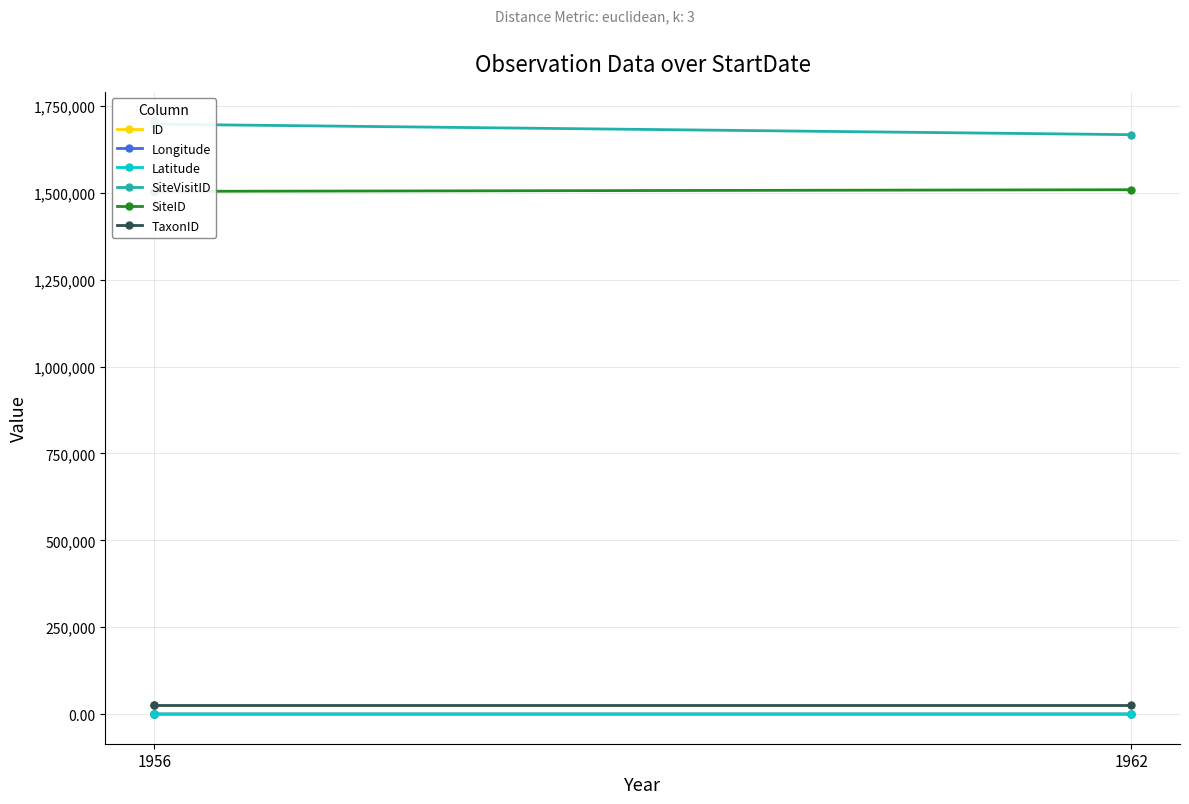

Which series has the widest spread of values?

SiteVisitID